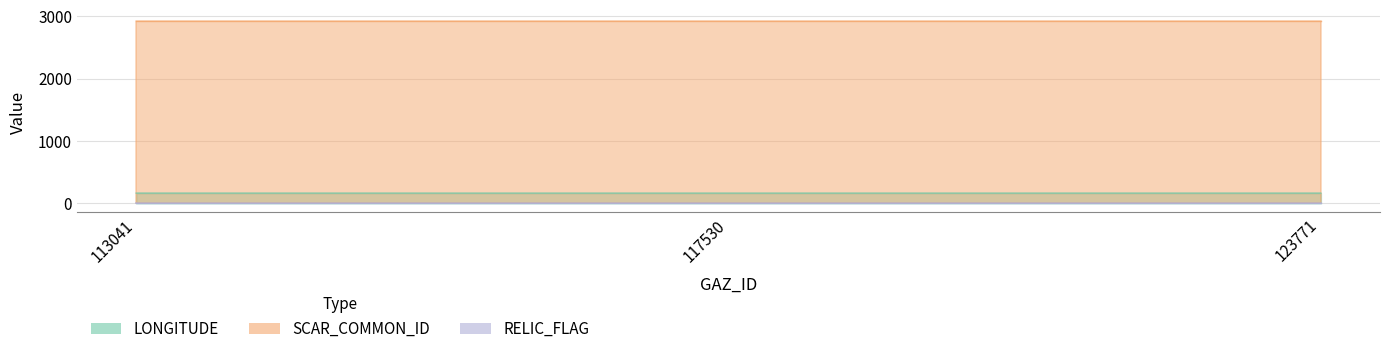

At which category is the sum across all series the highest?

113041